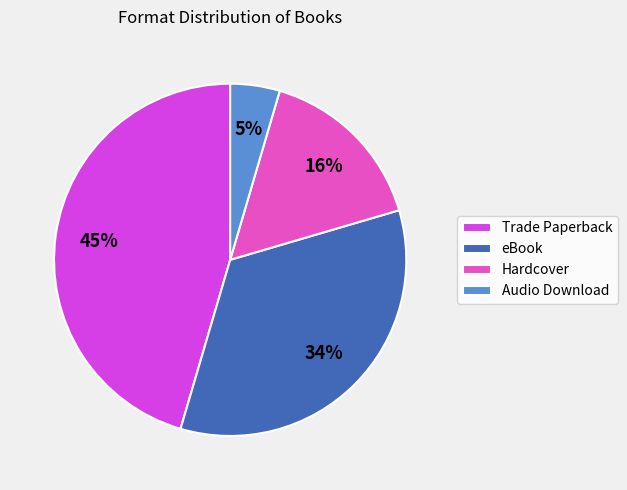

How many slices are in this pie chart?

4